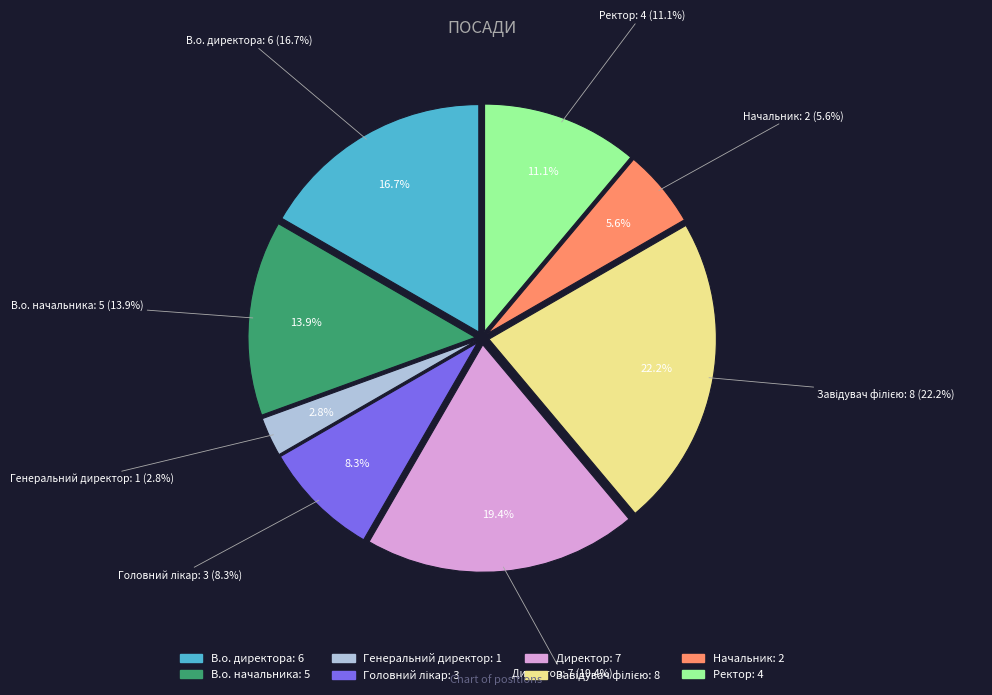

What is the smallest slice in the pie chart?

Генеральний директор